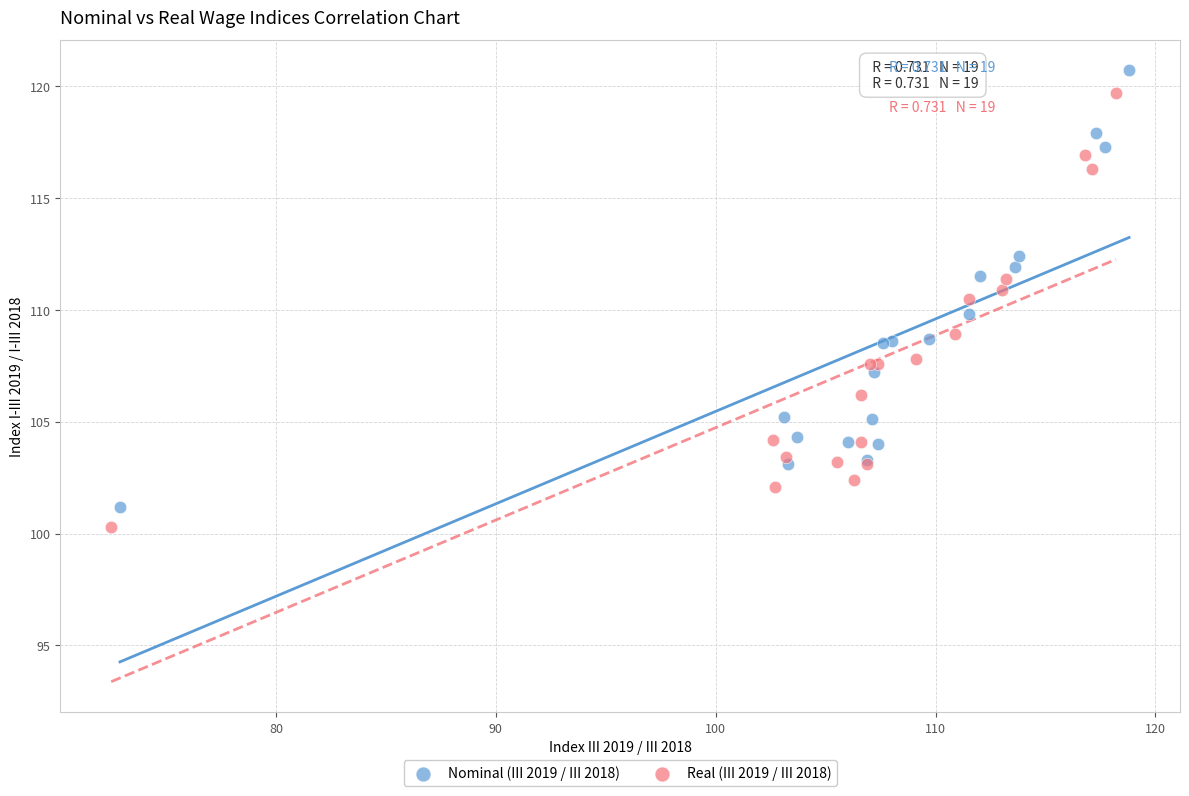

Which series has the largest Y range (max minus min)?

Nominal (III 2019 / III 2018)